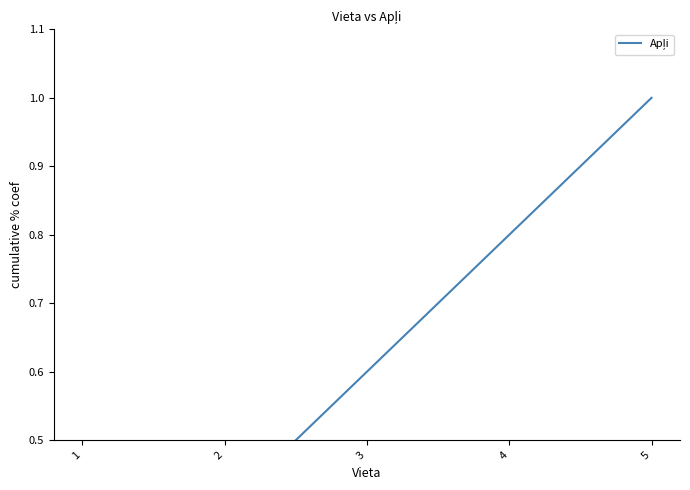

True or false: the data shows 1.2 at 4.

False